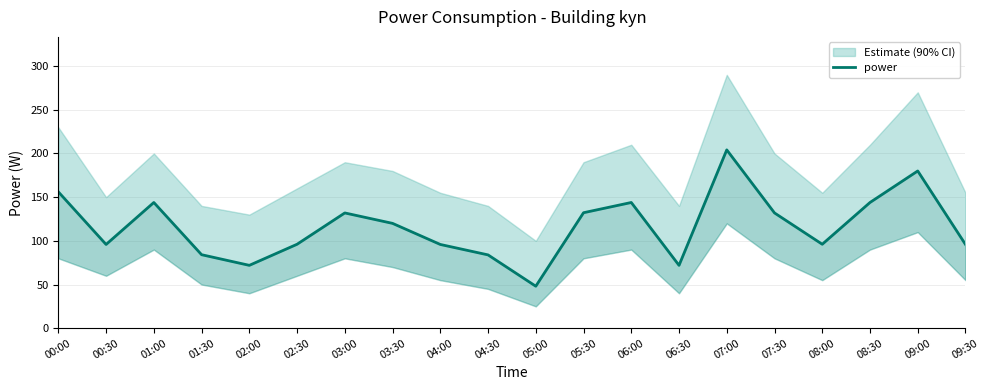

What is the minimum value shown in the chart?

48.0